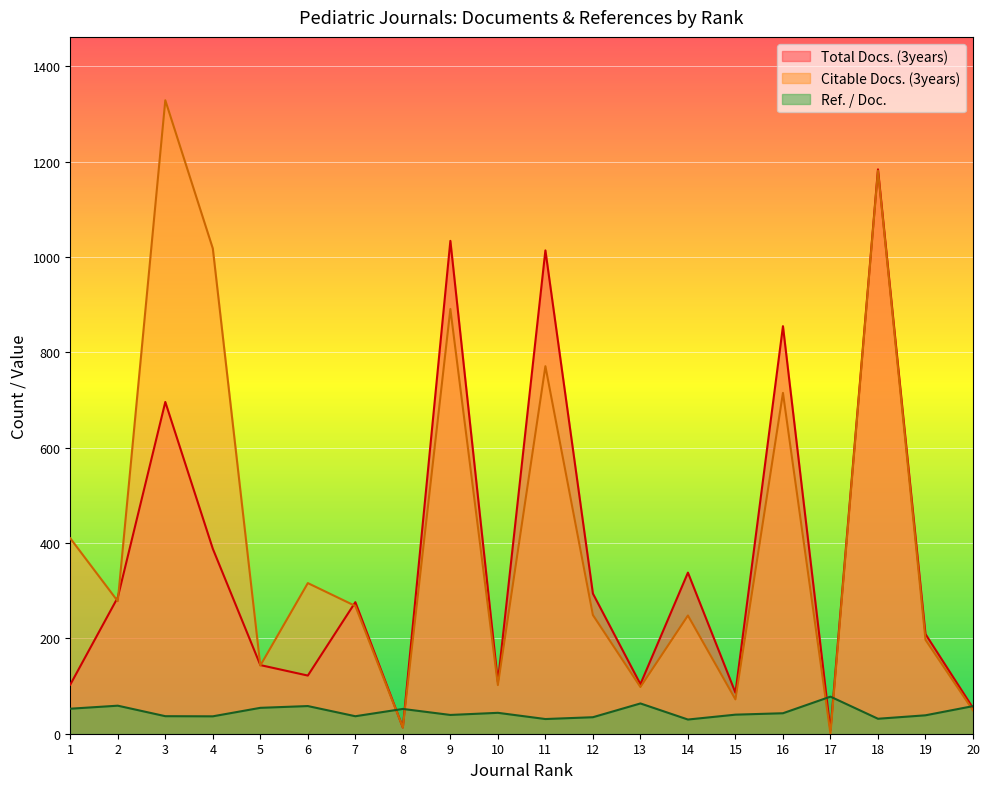

How many data points in Ref. / Doc. are above 42?

10